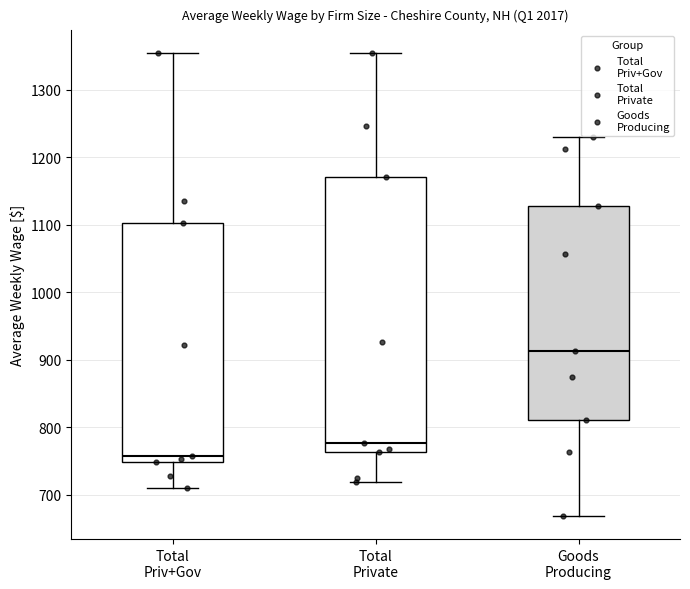

Where does the median line of the box for Total Private sit on the y-axis? The values are not printed on the chart, so give them approximately, as read against the axis.

780